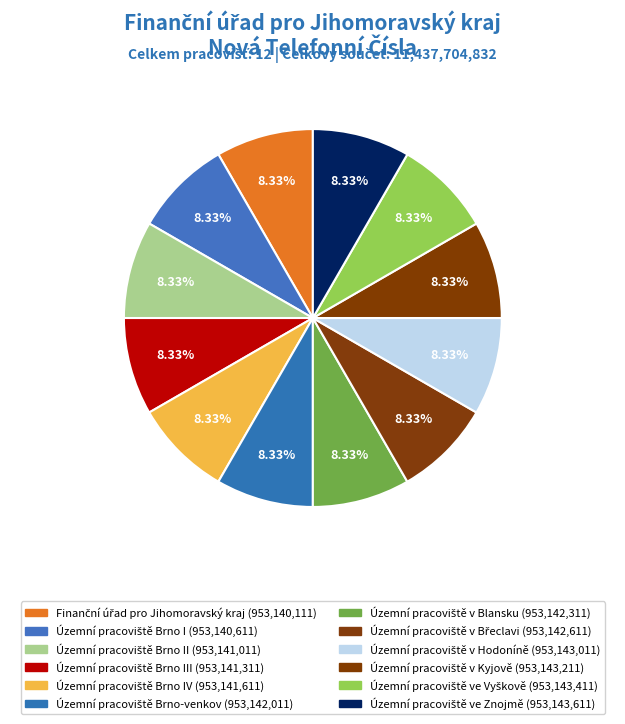

Is there a majority slice in this chart?

No